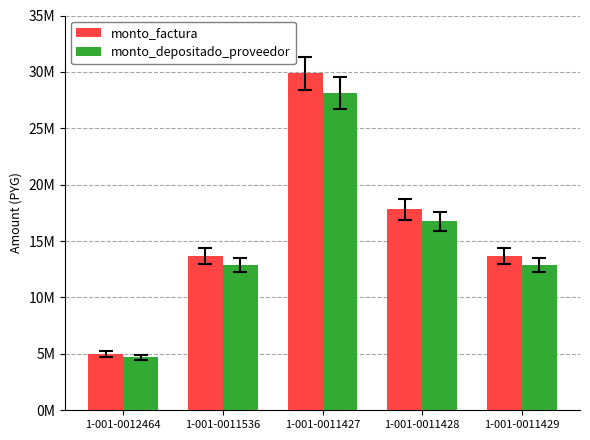

Does the chart contain any negative values?

No